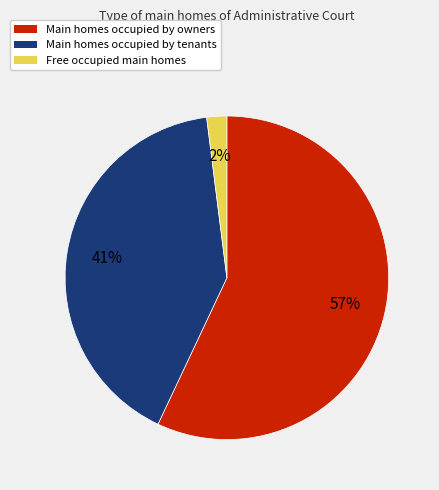

Between Free occupied main homes and Main homes occupied by tenants, which is larger?

Main homes occupied by tenants